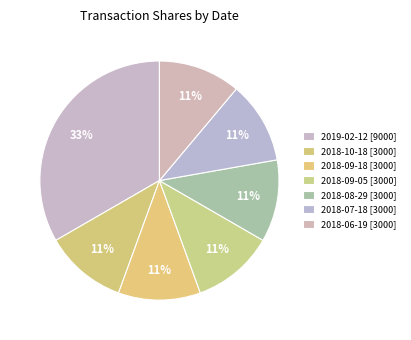

How many slices are in this pie chart?

7